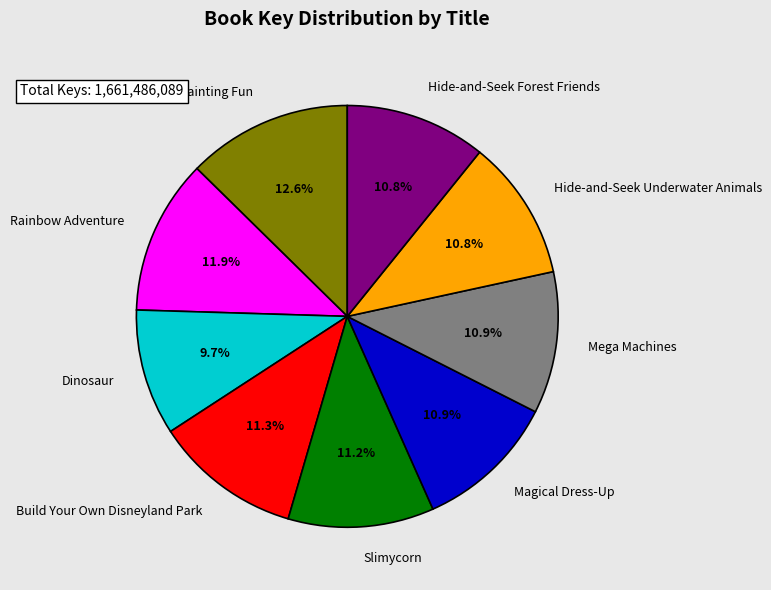

To the nearest percent, what portion does Mega Machines represent?

11%